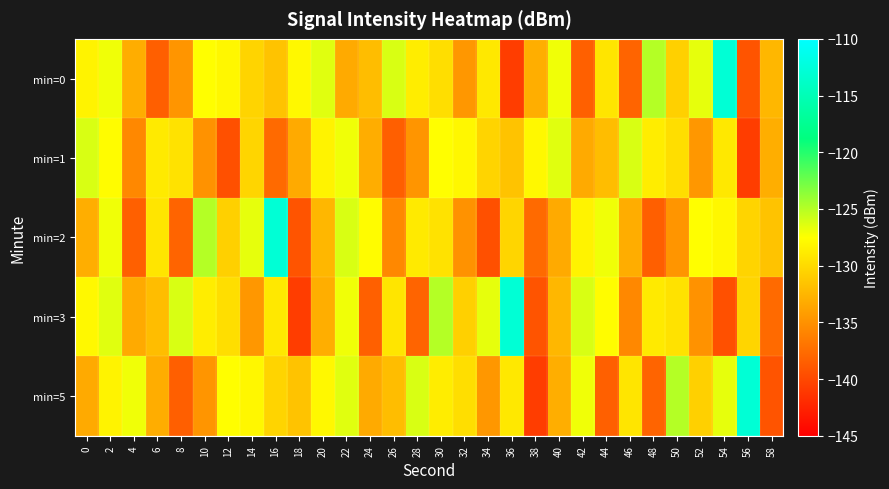

At which category is the sum across all series the highest?

54